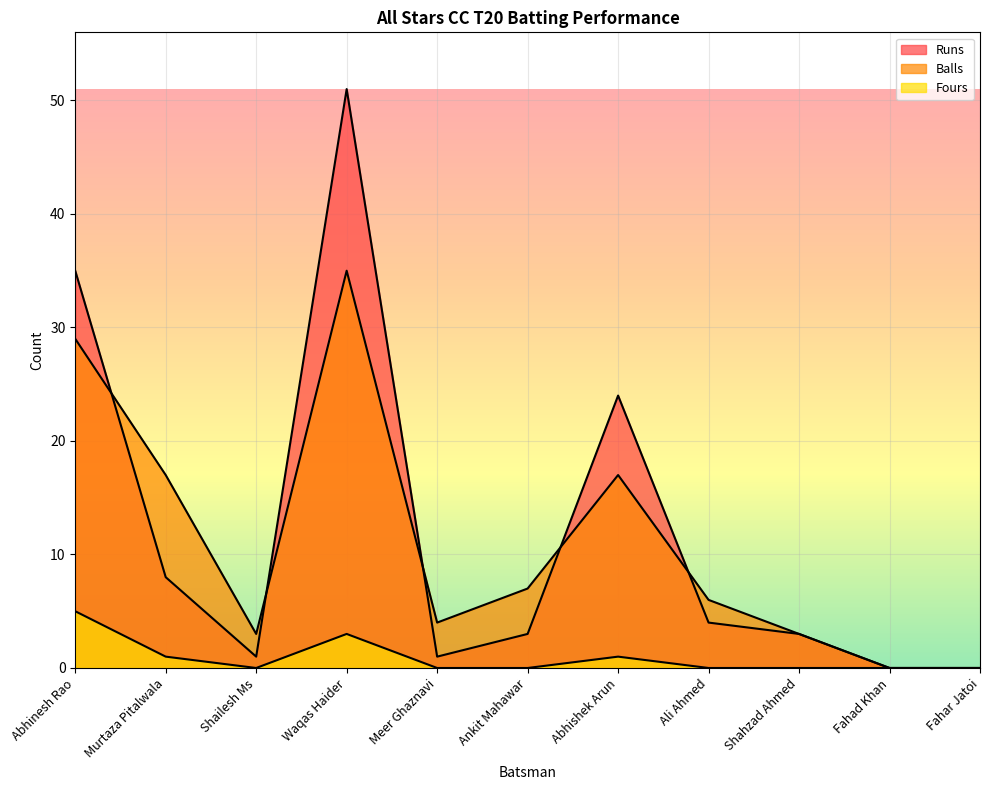

Reading left to right, list all the values displayed in this chart.

Runs: Abhinesh Rao=35	Murtaza Pitalwala=8	Shailesh Ms=1	Waqas Haider=51	Meer Ghaznavi=1	Ankit Mahawar=3	Abhishek Arun=24	Ali Ahmed=4	Shahzad Ahmed=3	Fahad Khan=0	Fahar Jatoi=0
Balls: Abhinesh Rao=29	Murtaza Pitalwala=17	Shailesh Ms=3	Waqas Haider=35	Meer Ghaznavi=4	Ankit Mahawar=7	Abhishek Arun=17	Ali Ahmed=6	Shahzad Ahmed=3	Fahad Khan=0	Fahar Jatoi=0
Fours: Abhinesh Rao=5	Murtaza Pitalwala=1	Shailesh Ms=0	Waqas Haider=3	Meer Ghaznavi=0	Ankit Mahawar=0	Abhishek Arun=1	Ali Ahmed=0	Shahzad Ahmed=0	Fahad Khan=0	Fahar Jatoi=0